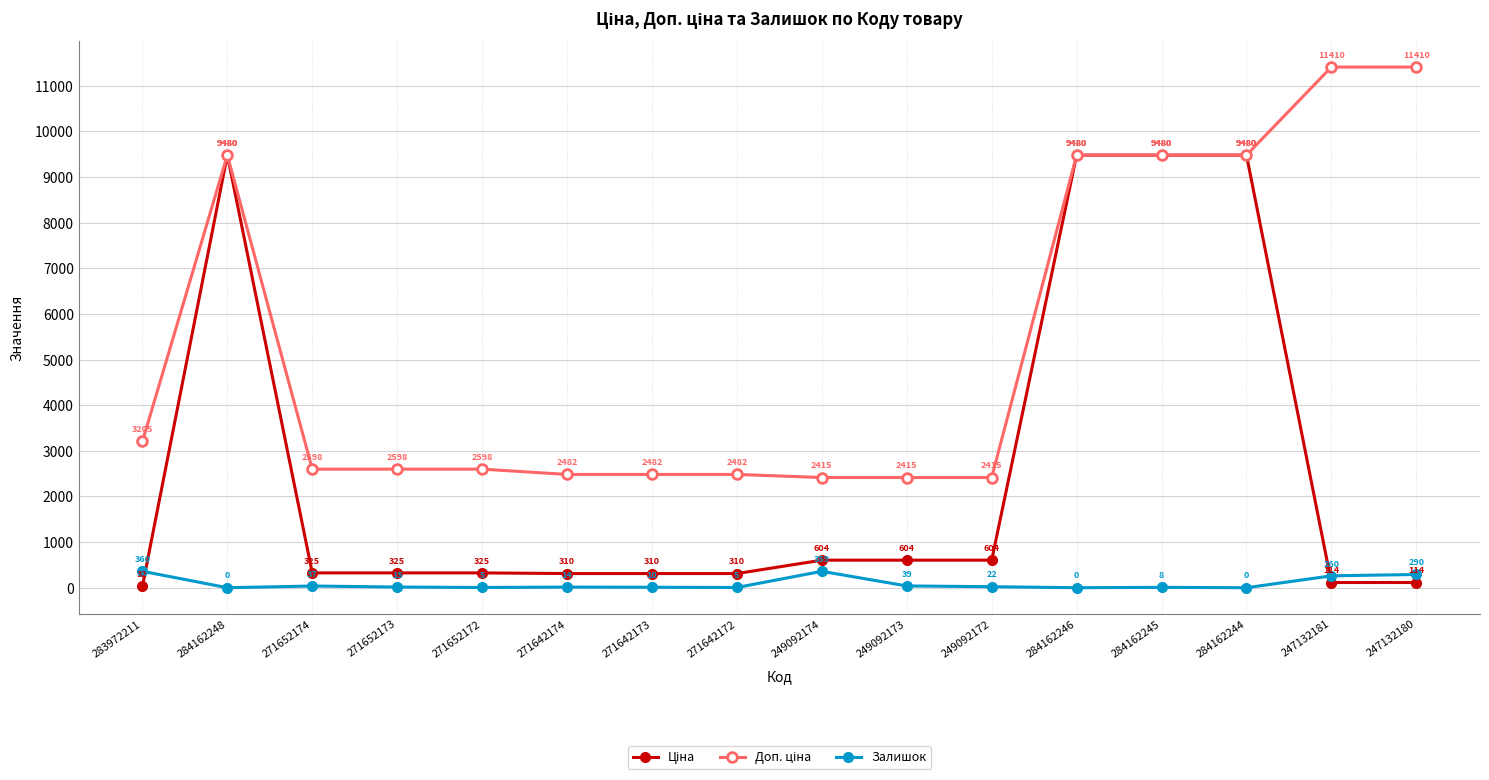

What is the maximum value shown in the chart?

11410.0